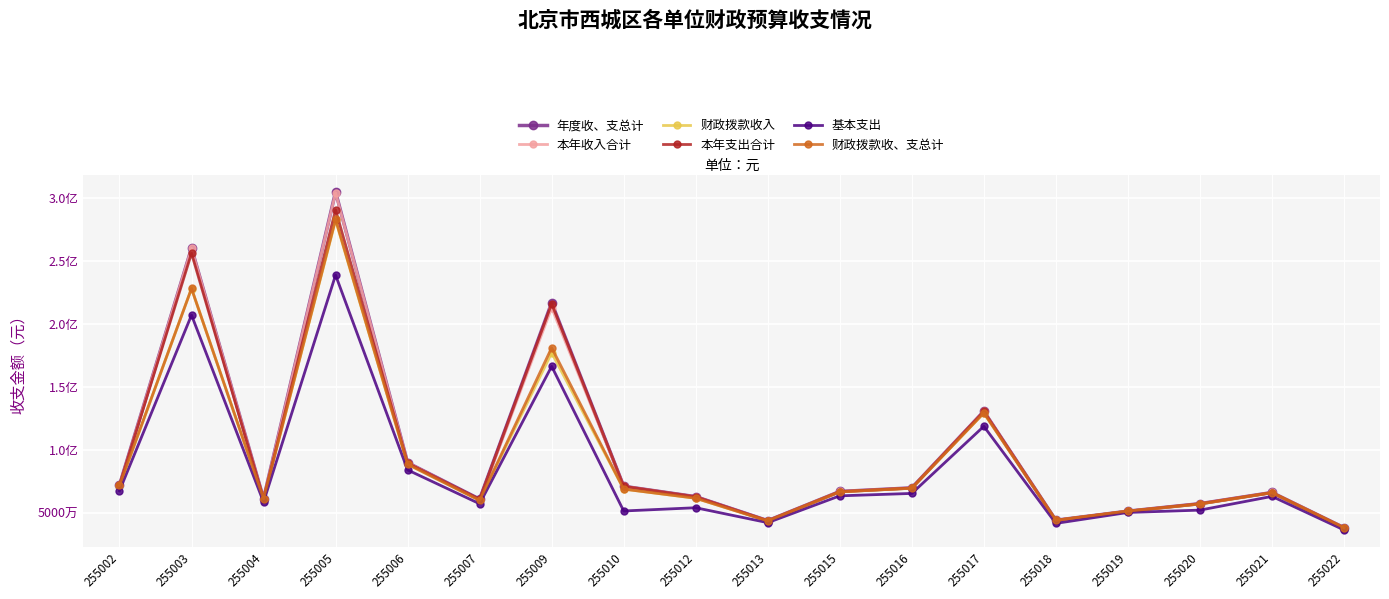

What are all the series names shown in the legend?

年度收、支总计, 本年收入合计, 财政拨款收入, 本年支出合计, 基本支出, 财政拨款收、支总计